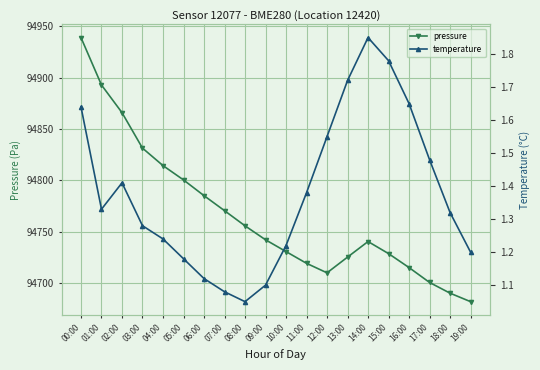

List the series in order of their peak value, lowest first.

temperature, pressure